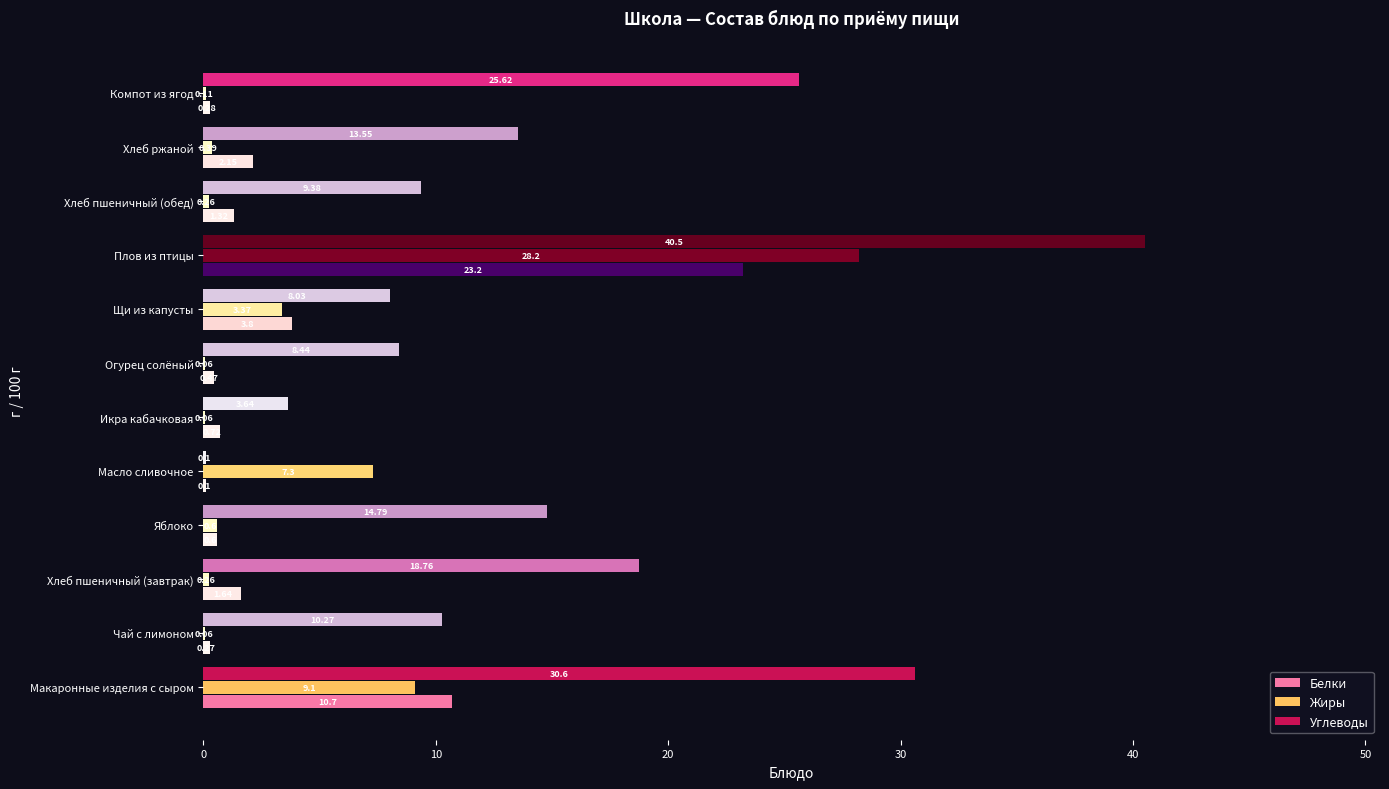

What is the maximum value for Углеводы?

40.5